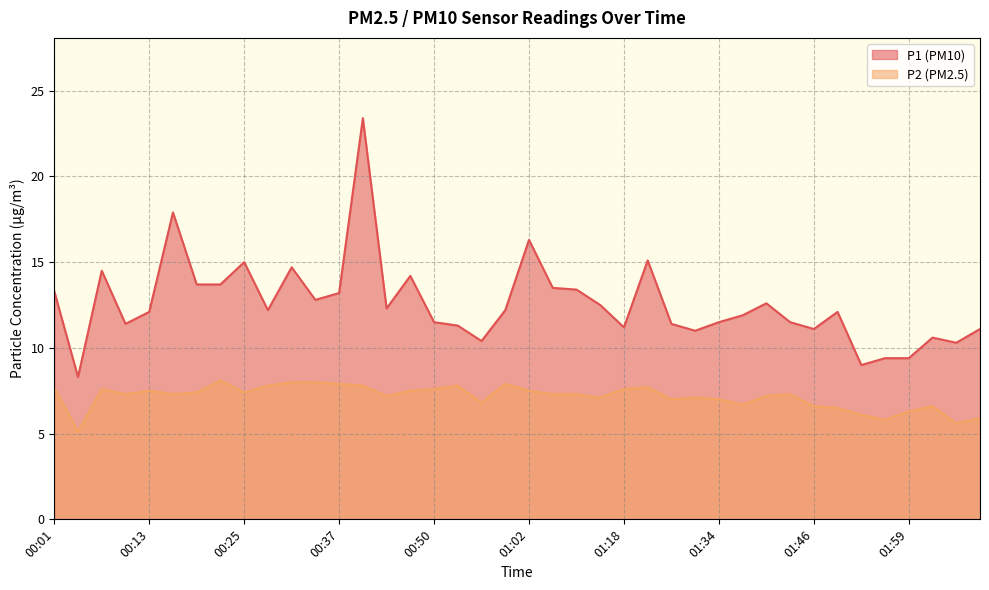

What is the sum of all P2 values?

285.9